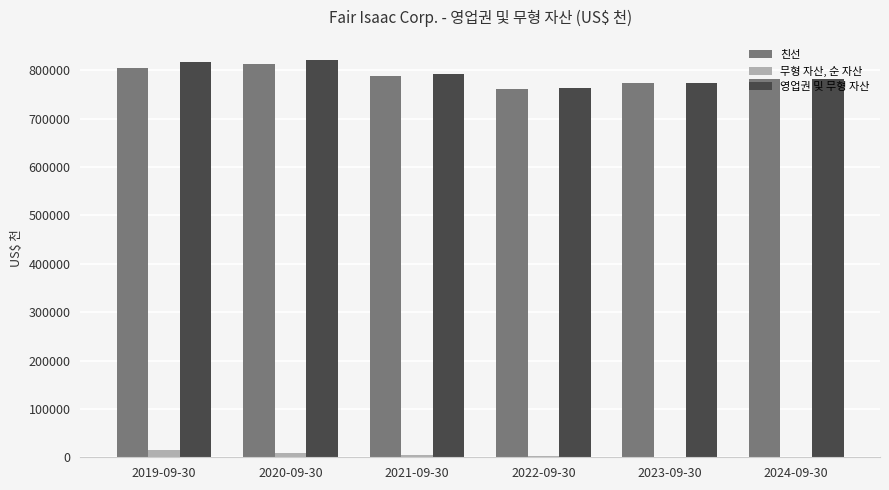

Which series has the largest range (max minus min)?

영업권 및 무형 자산